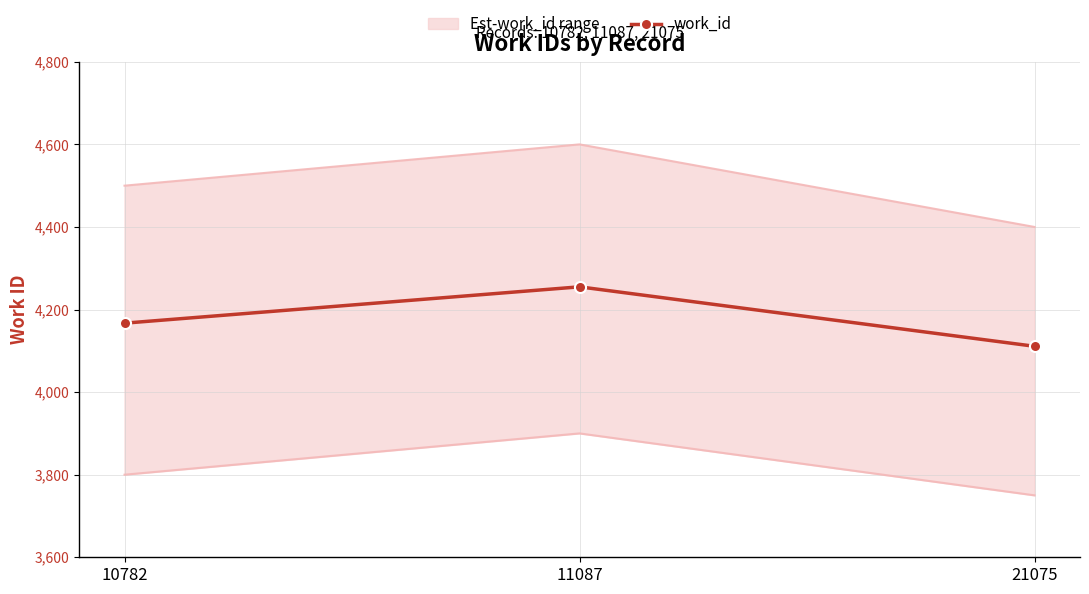

True or false: the data shows 4167 at 10782.

True